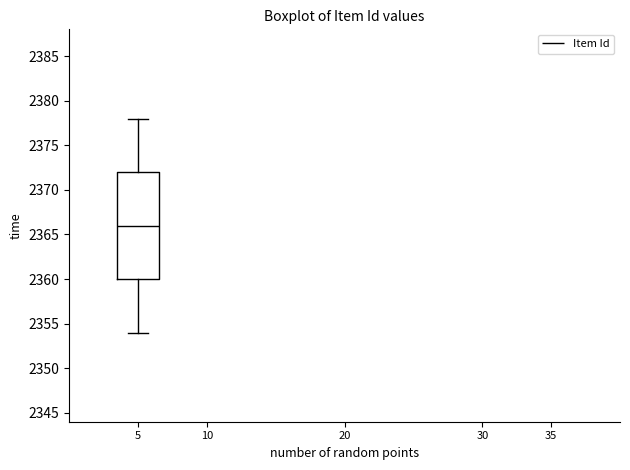

Where does the upper whisker of the box at x = 5 end on the y-axis? The values are not printed on the chart, so give them approximately, as read against the axis.

2378